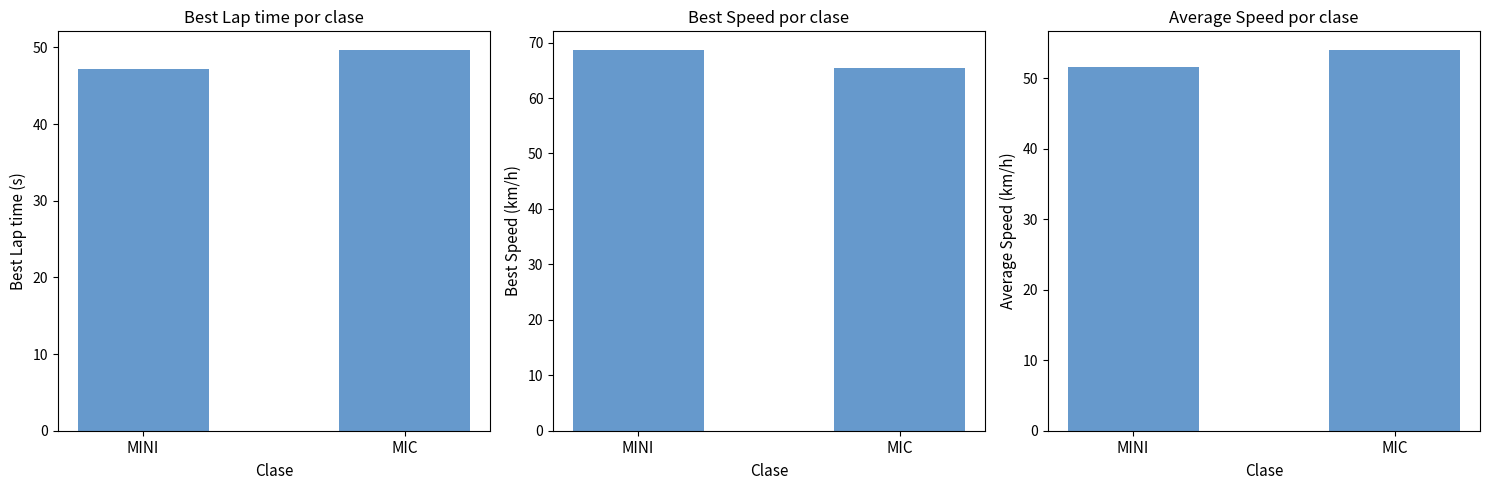

What is the average value of the Best Lap time series?

48.4